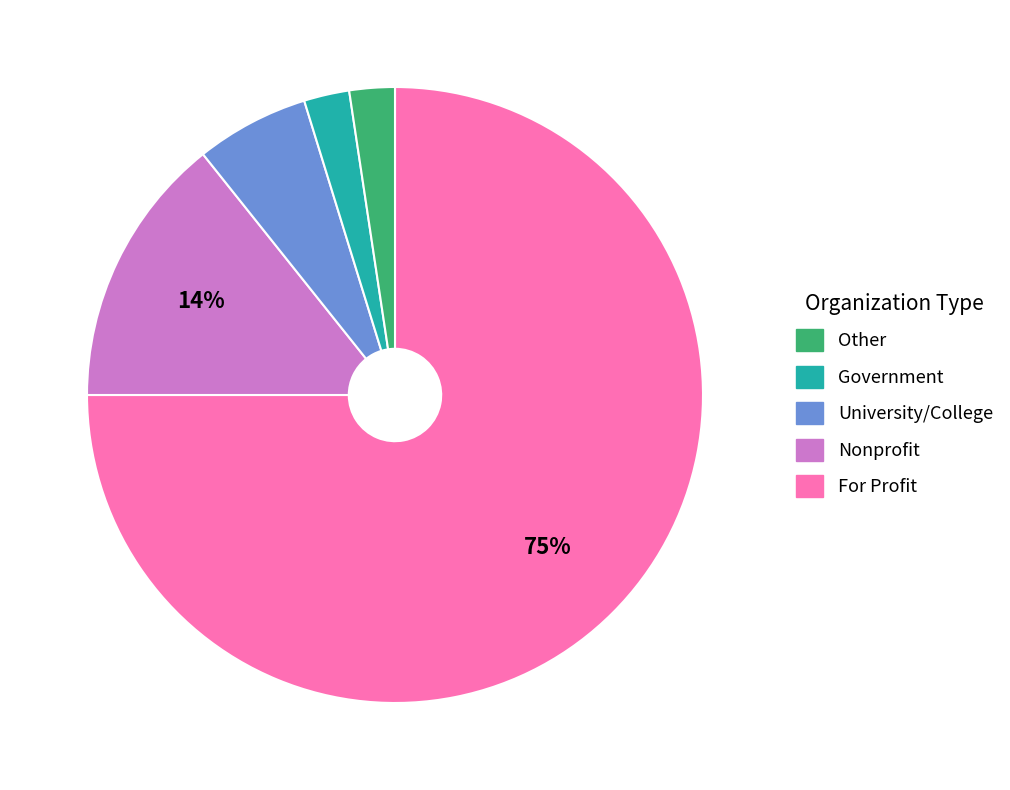

How many segments does this pie chart have?

5